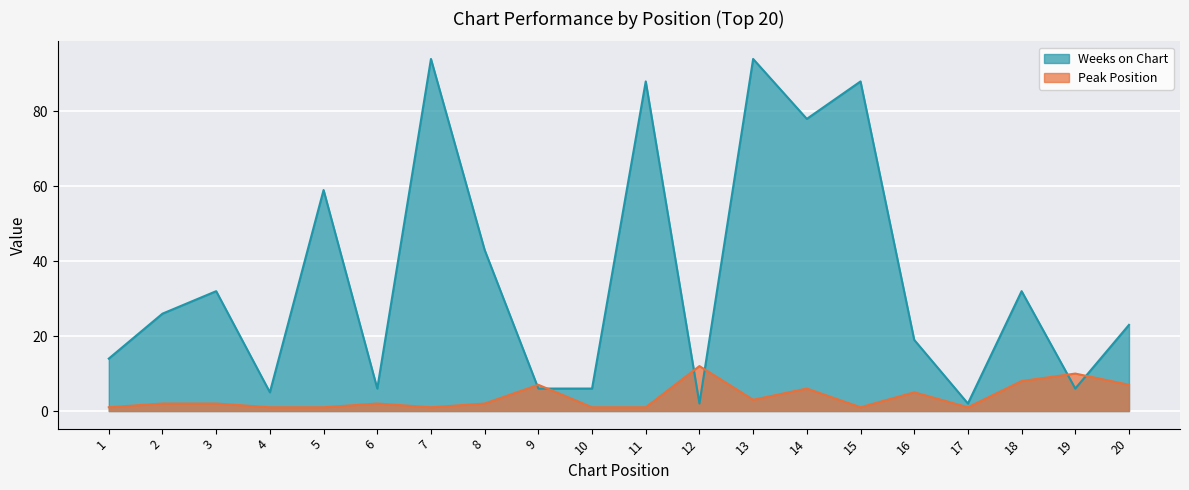

What is the difference between the Peak Position values at 3 and 7?

1